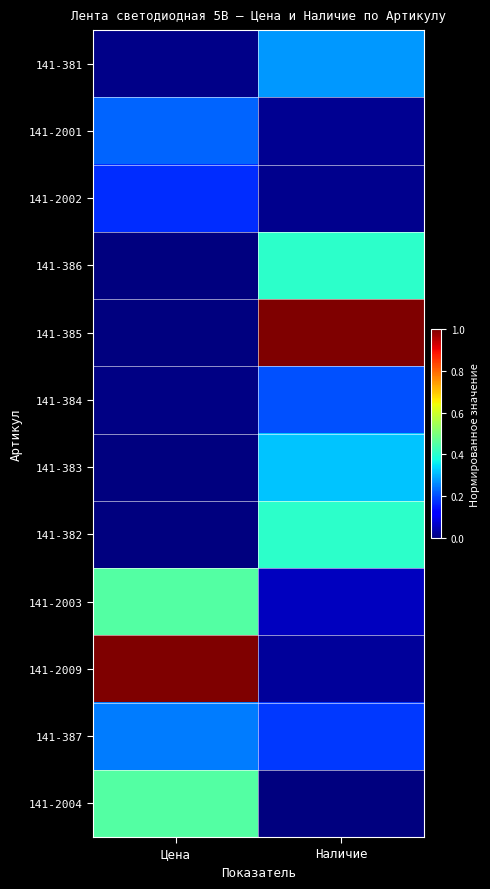

Reading left to right, what are all the values shown in this chart?

141-381: Цена=0.0	Наличие=0.3
141-2001: Цена=0.2	Наличие=0.0
141-2002: Цена=0.2	Наличие=0.0
141-386: Цена=0.0	Наличие=0.4
141-385: Цена=0.0	Наличие=1.0
141-384: Цена=0.0	Наличие=0.2
141-383: Цена=0.0	Наличие=0.3
141-382: Цена=0.0	Наличие=0.4
141-2003: Цена=0.5	Наличие=0.1
141-2009: Цена=1.0	Наличие=0.0
141-387: Цена=0.2	Наличие=0.2
141-2004: Цена=0.5	Наличие=0.0